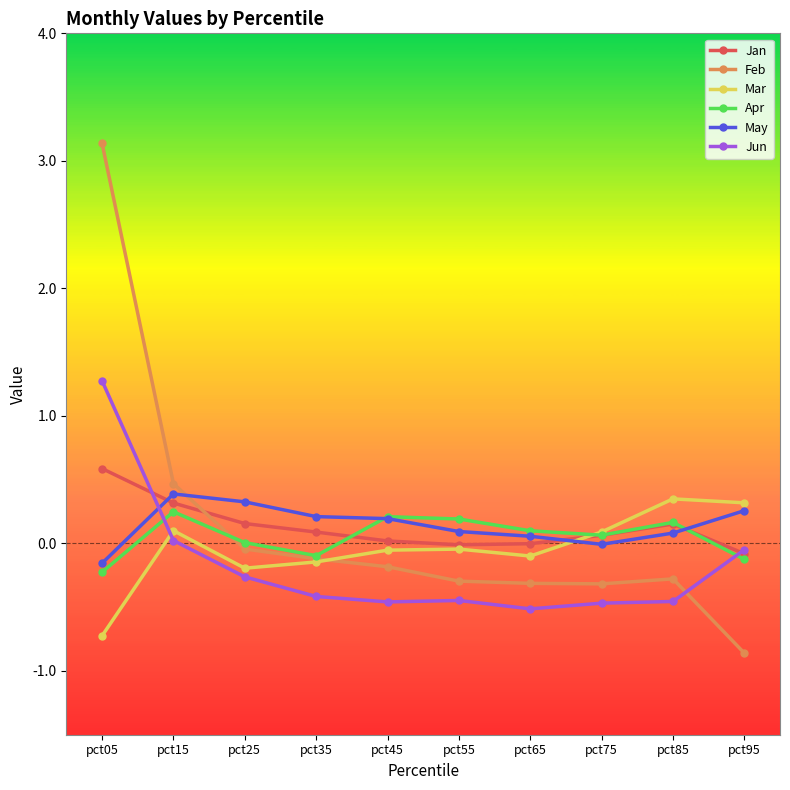

What is the difference between the second highest and second lowest values in the May series?

0.3